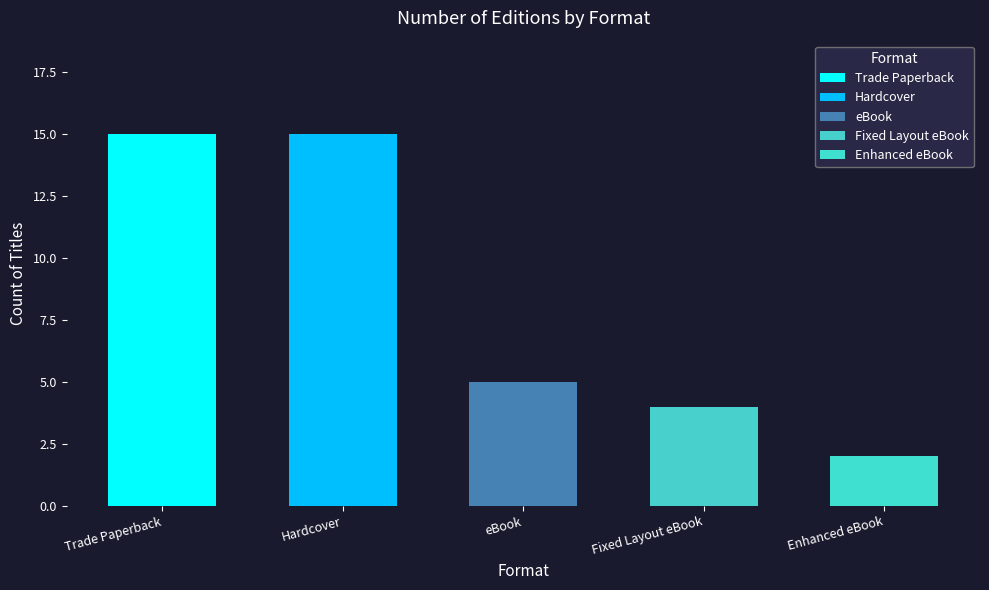

Is it true that Trade Paperback equals 15 at Hardcover?

True